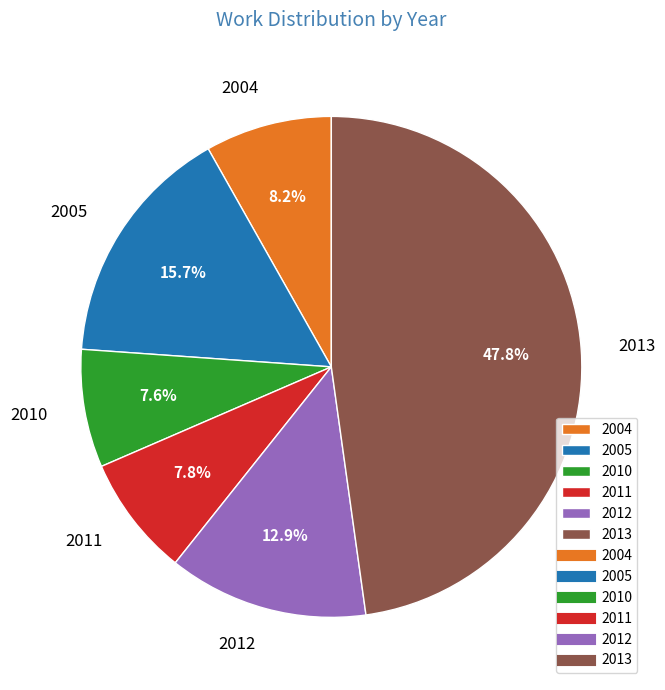

Is there any slice that represents more than half of the pie?

No